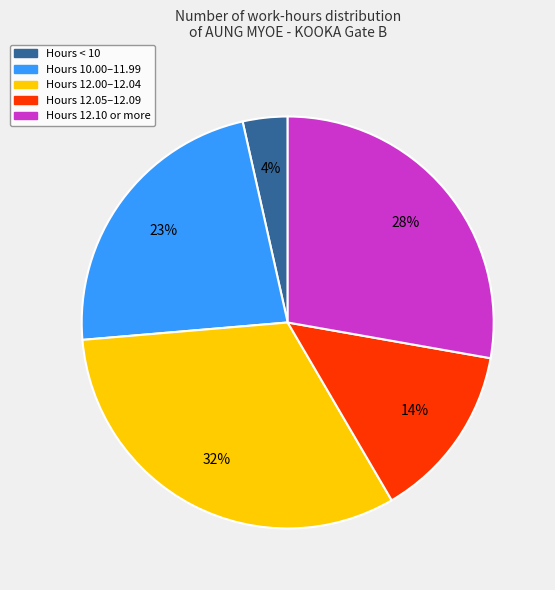

Is there a majority slice in this chart?

No